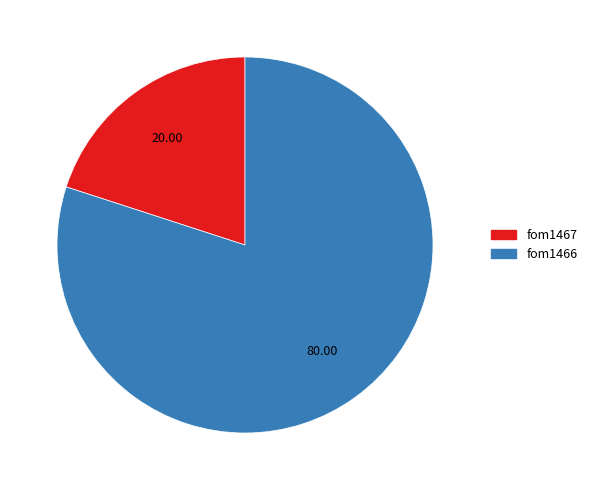

How many segments does this pie chart have?

2